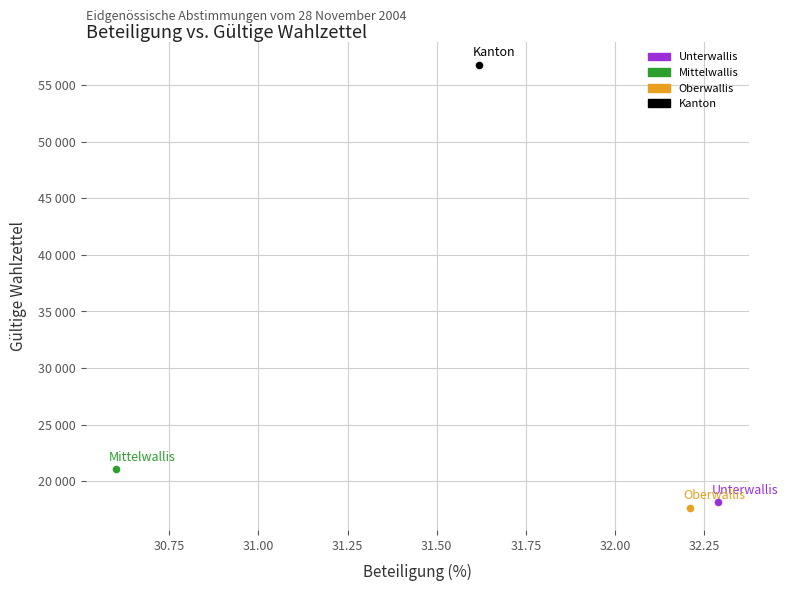

Which series contains the highest Y value?

Kanton